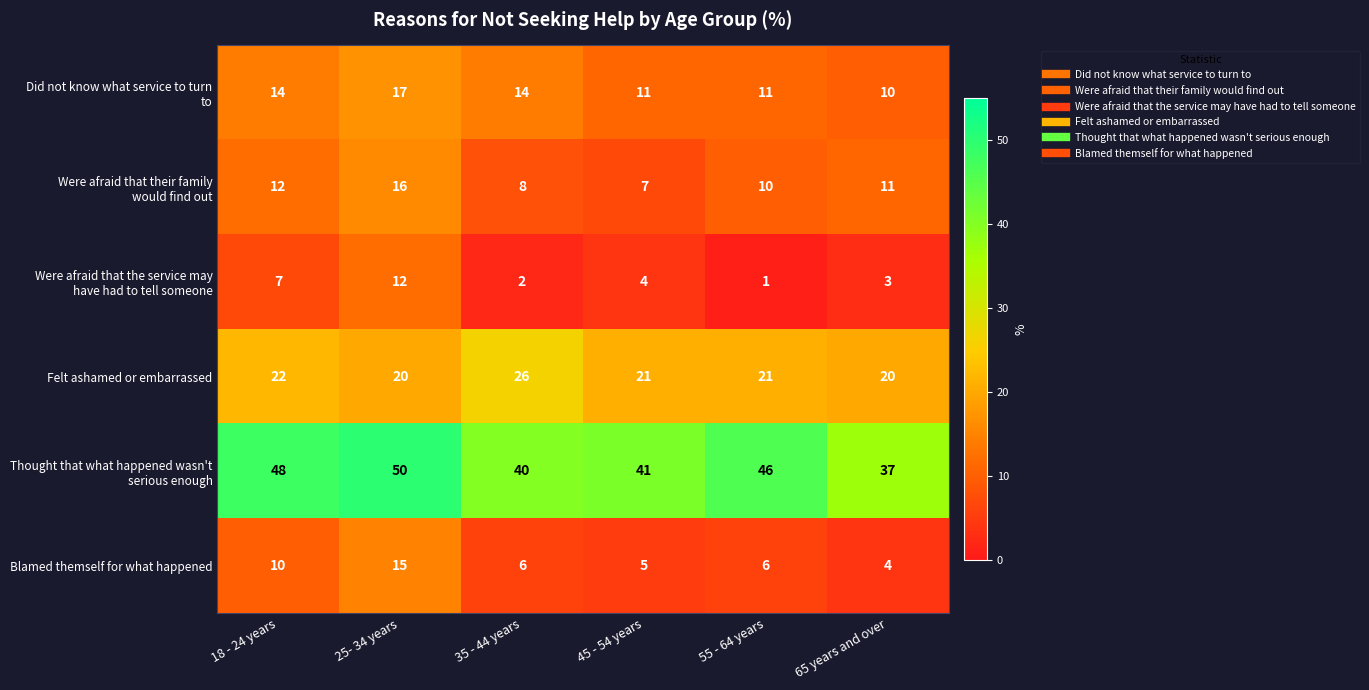

What is the sum of all Felt ashamed or embarrassed values?

130